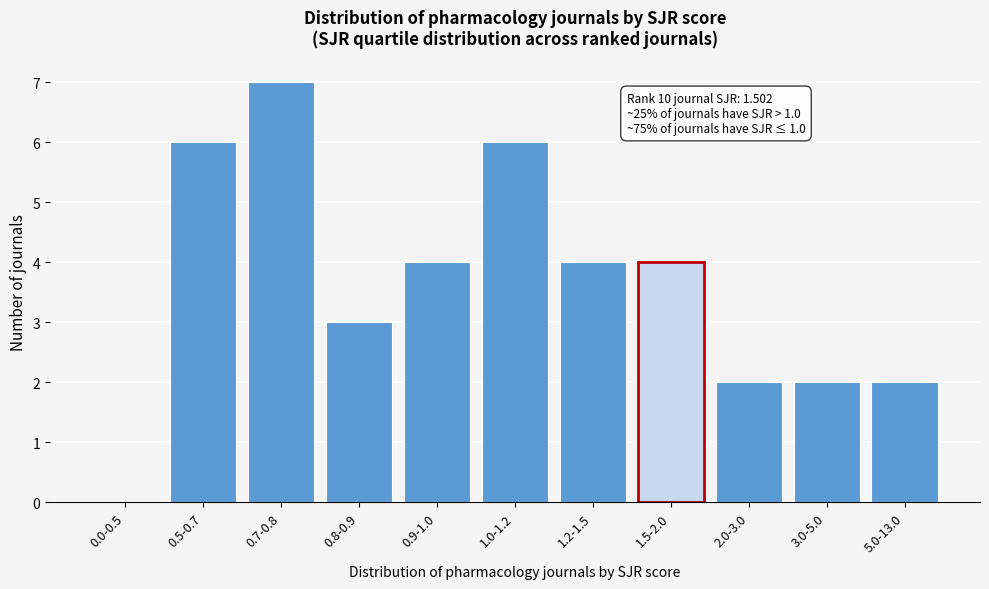

Reading left to right, transcribe all the data shown in this chart.

0.0-0.5=0	0.5-0.7=6	0.7-0.8=7	0.8-0.9=3	0.9-1.0=4	1.0-1.2=6	1.2-1.5=4	1.5-2.0=4	2.0-3.0=2	3.0-5.0=2	5.0-13.0=2